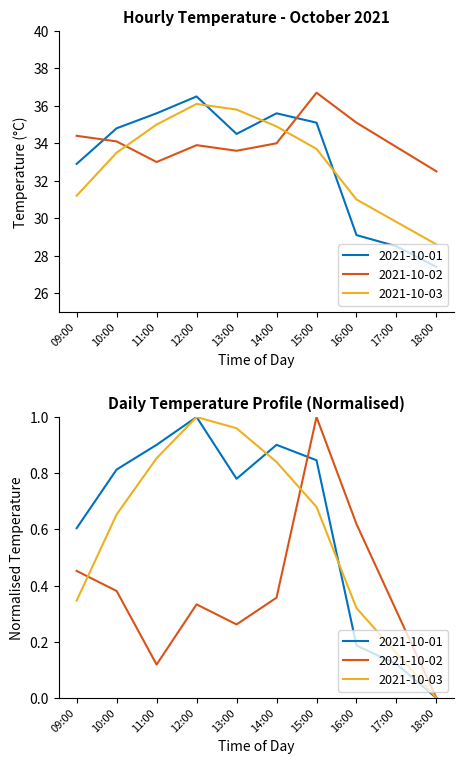

True or false: 2021-10-01 has a value of 0.3 at 13:00.

False